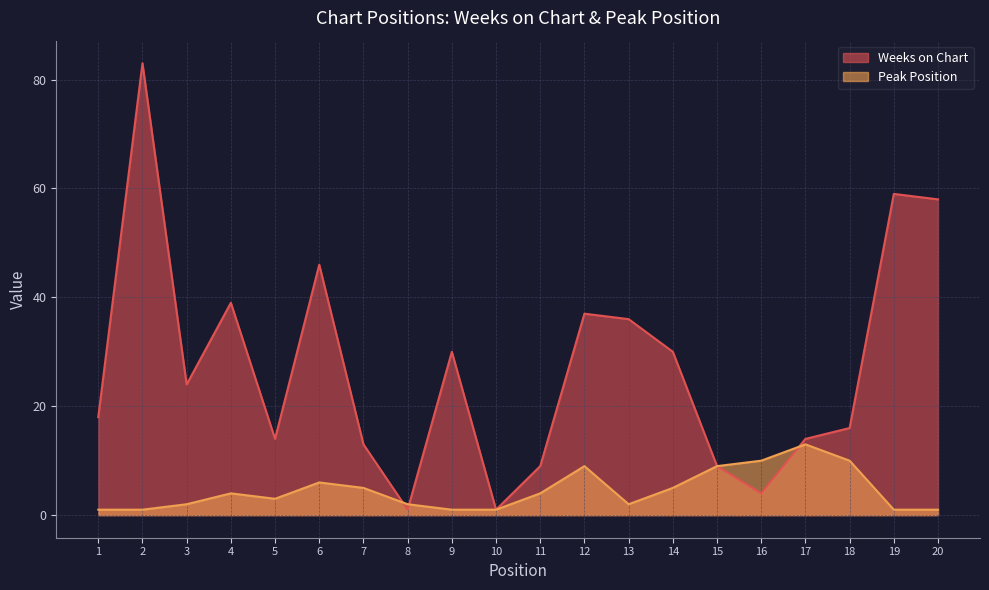

Which series has the largest total across all categories?

Weeks on Chart